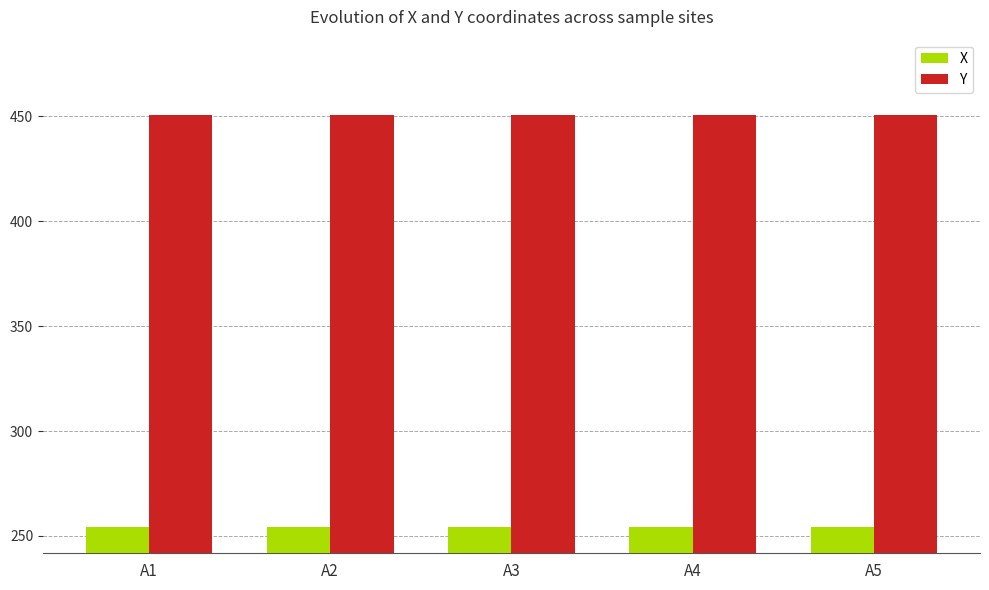

How many data points does each series have?

5